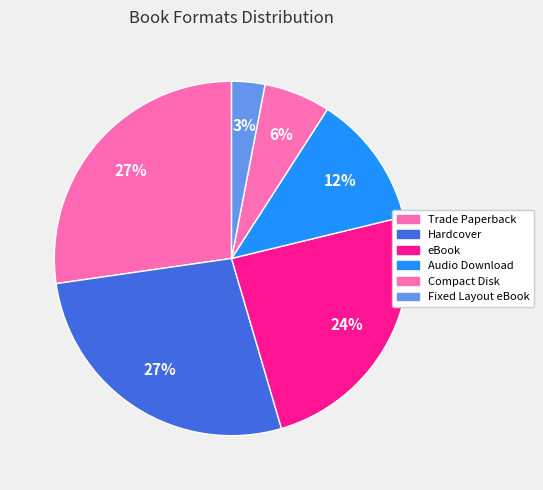

Between Compact Disk and eBook, which is larger?

eBook